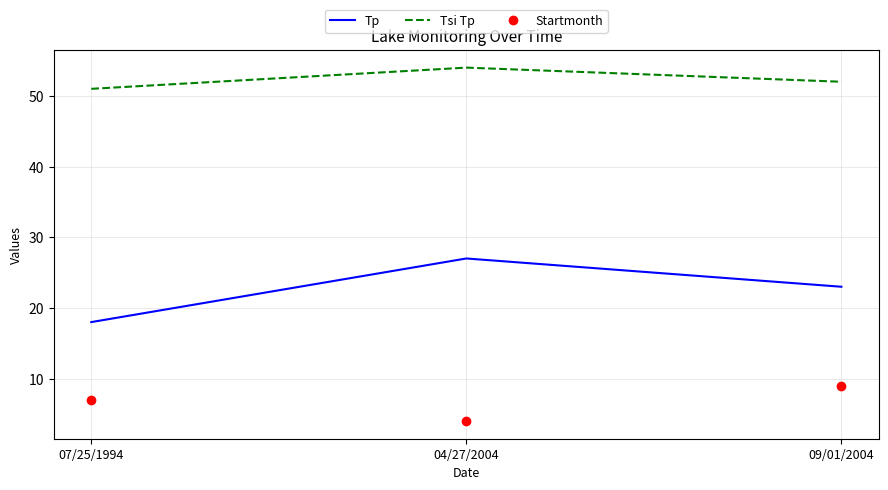

Between 07/25/1994 and 09/01/2004, which series saw the biggest shift?

Tp